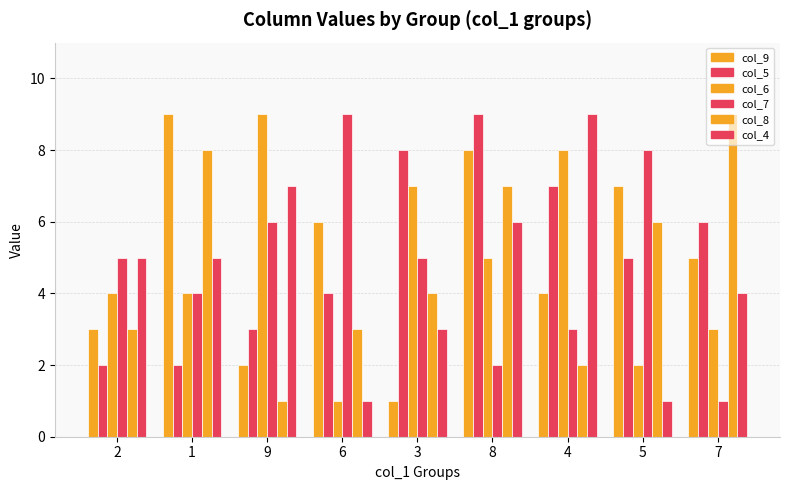

Which category has the highest value across all series?

1